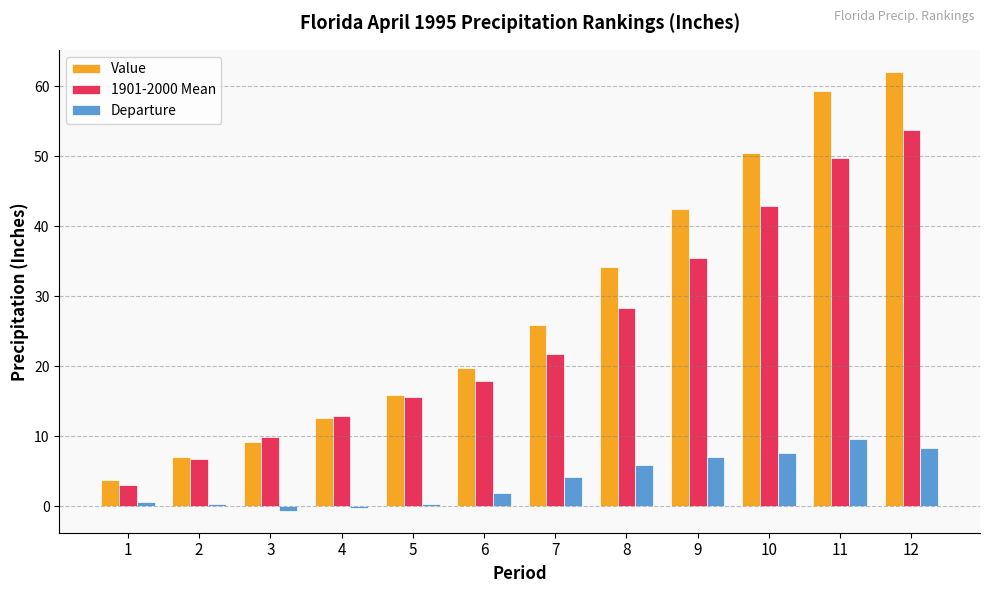

Is it true that 1901-2000 Mean equals 0.7 at 1?

False